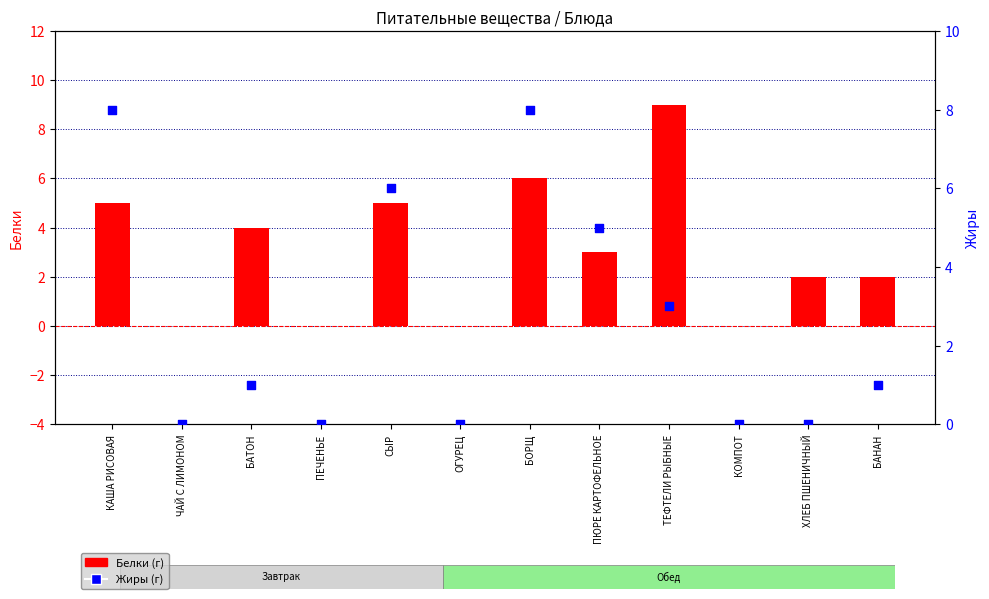

Is the value of Белки at ОГУРЕЦ greater than the value of Жиры at БАНАН?

No